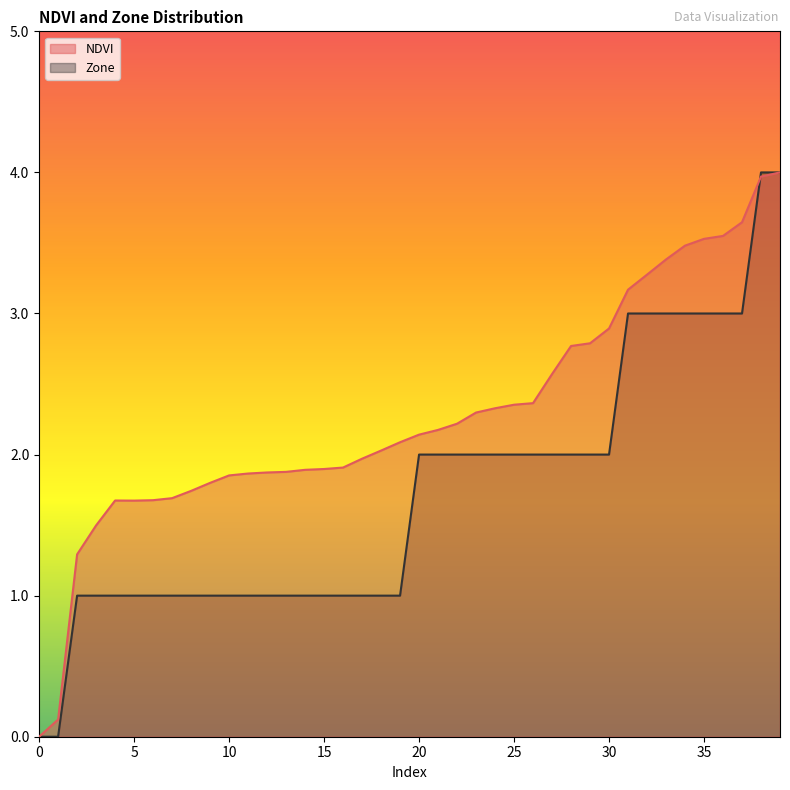

True or false: Zone and NDVI intersect in this chart.

True